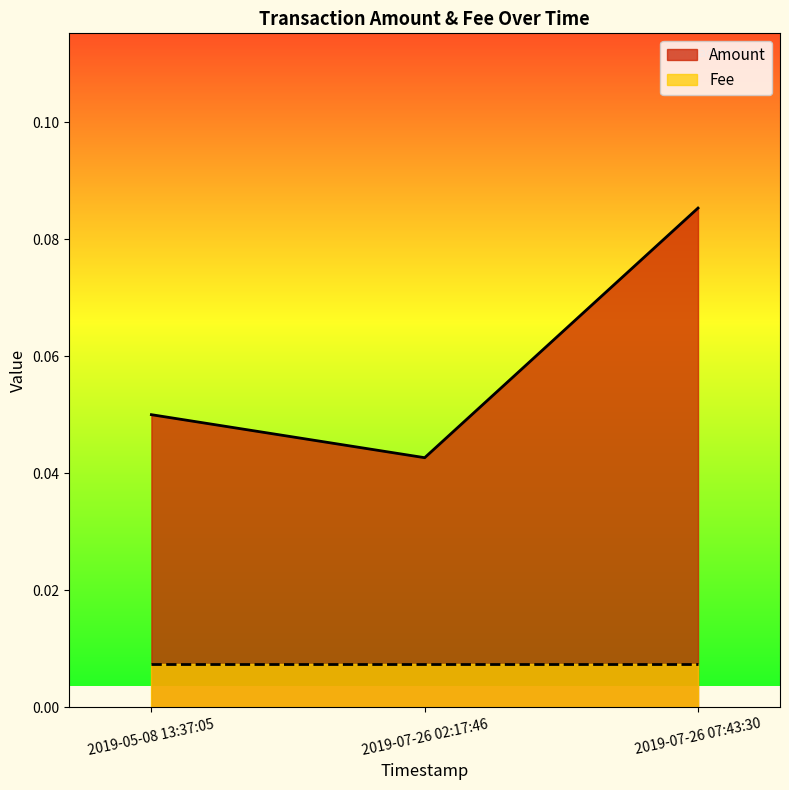

What are all the series names shown in the legend?

Amount, Fee